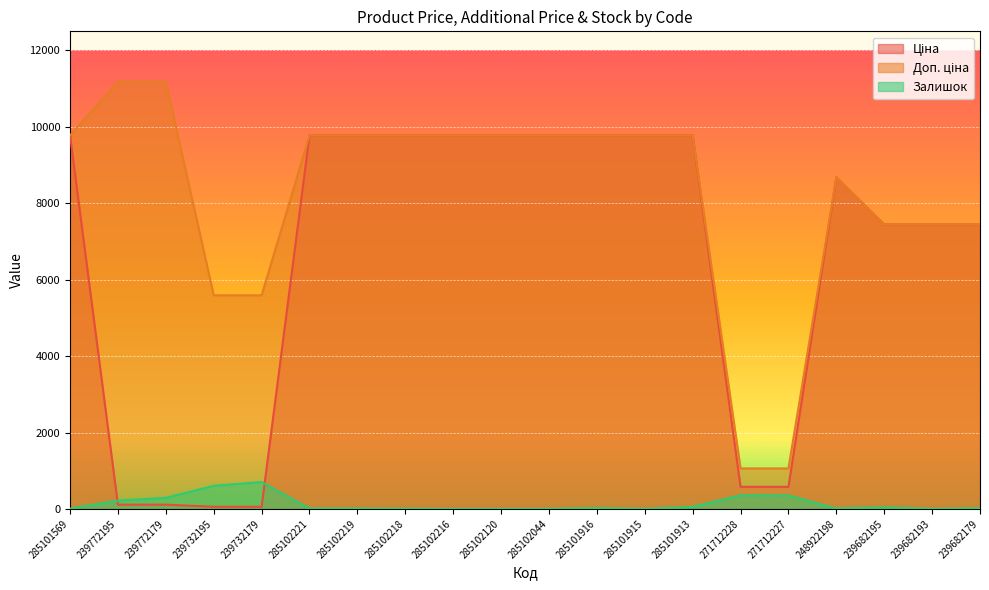

Rank the series by their average value, from highest to lowest.

Доп. ціна, Ціна, Залишок